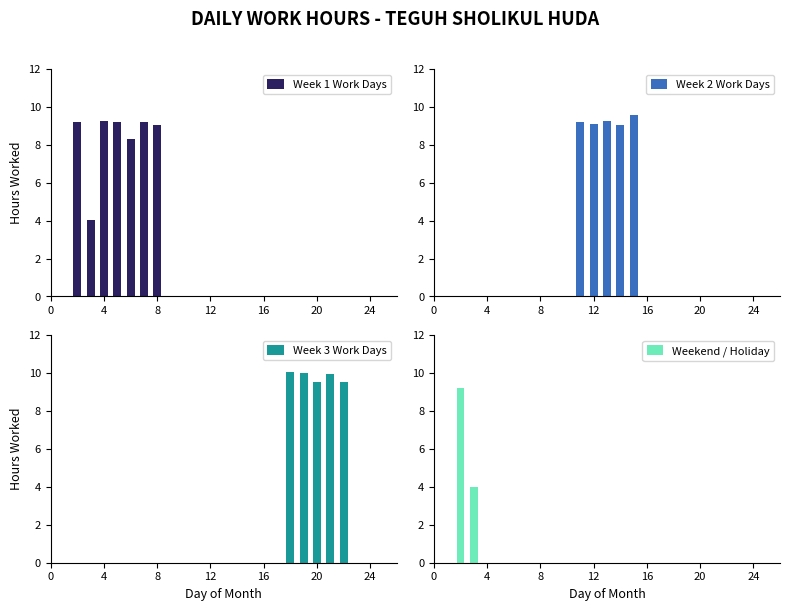

What is the minimum value for Week 1 Work Days?

4.0